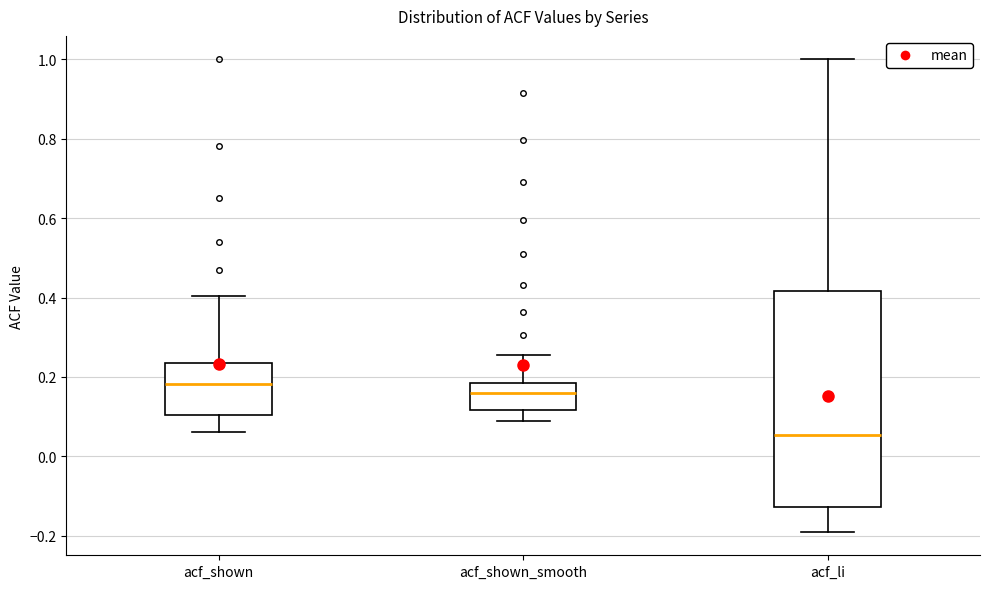

Which box is the tallest, from its lower edge to its upper edge?

acf_li